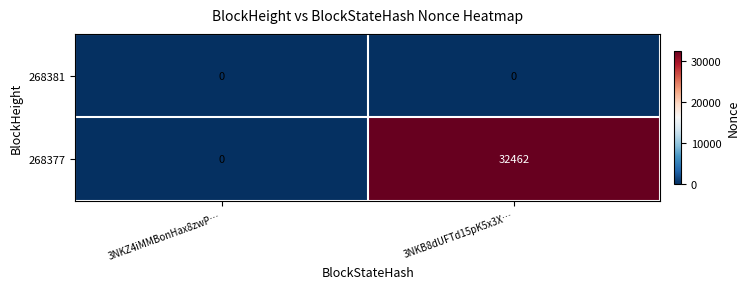

How many distinct data groups are displayed?

2